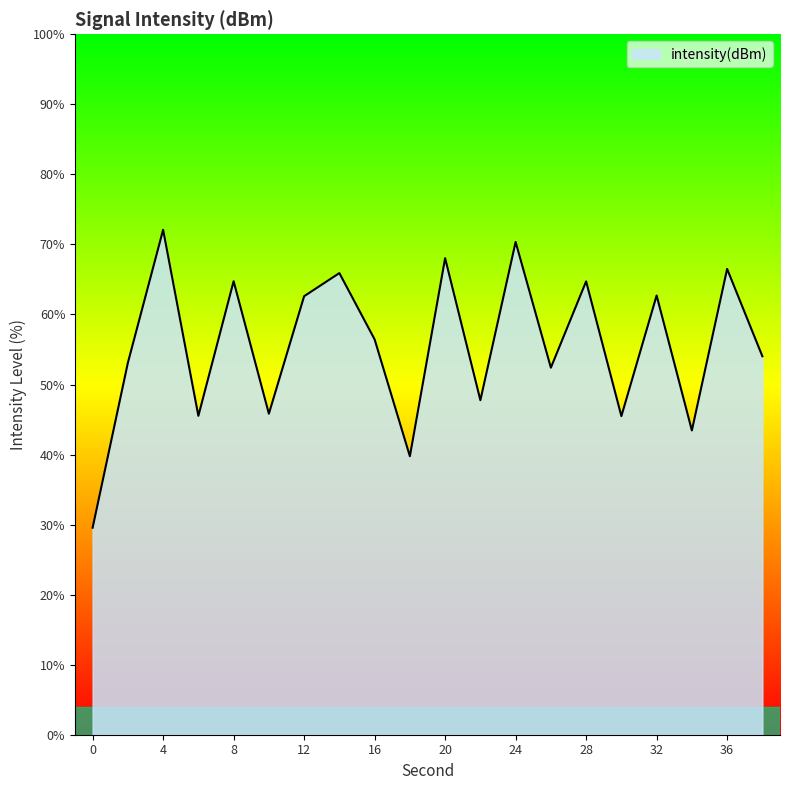

What is the difference between the maximum and minimum values?

42.5